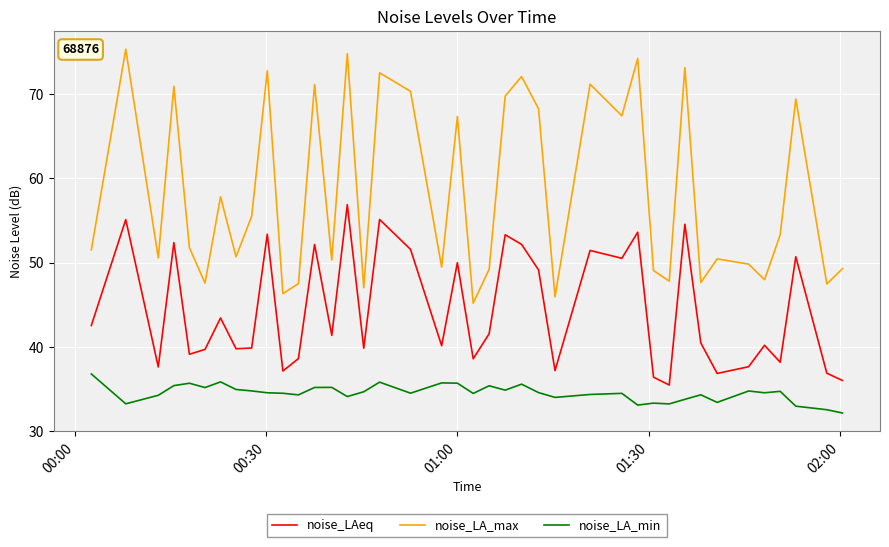

How many distinct data groups are displayed?

3